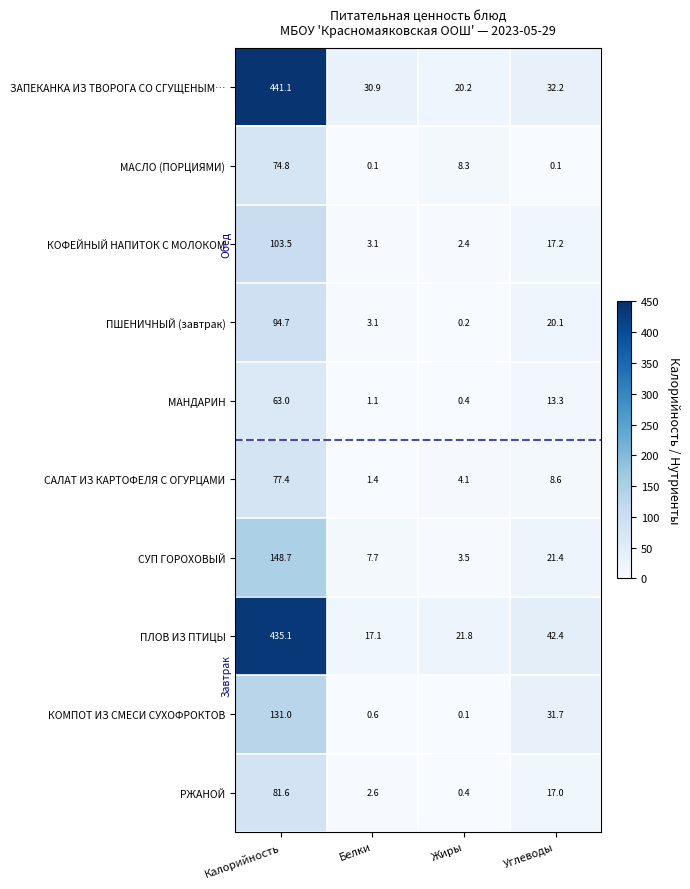

Where is ПШЕНИЧНЫЙ (завтрак) nearest to the value 47?

Углеводы